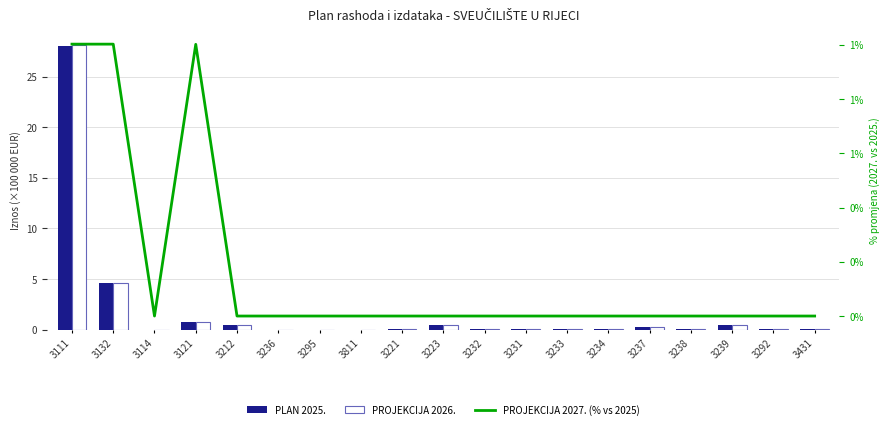

Rank the series by their maximum value, from highest to lowest.

PROJEKCIJA 2026., PLAN 2025., PROJEKCIJA 2027. (% vs 2025)